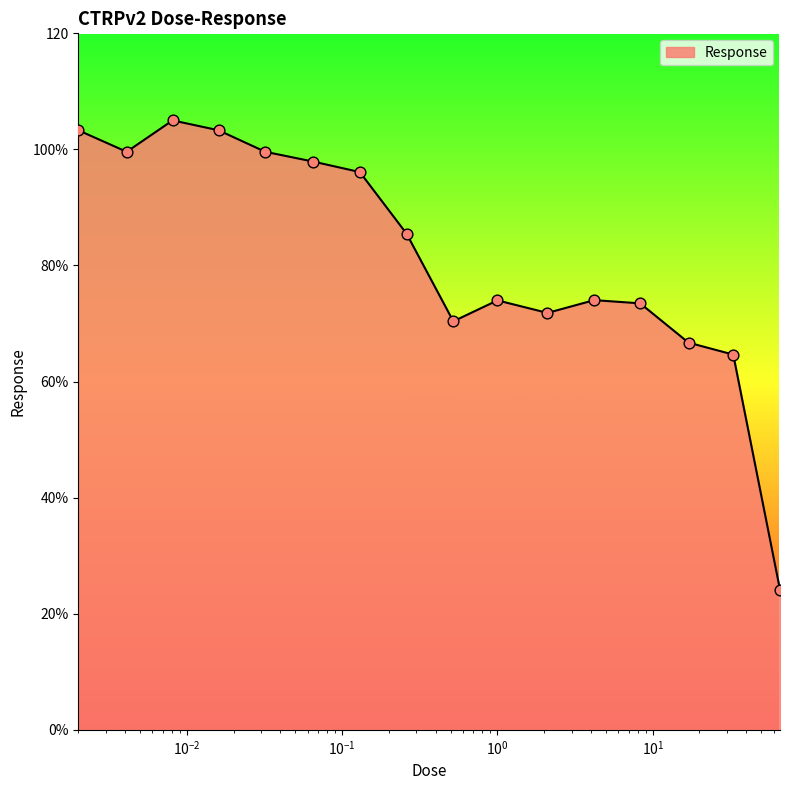

Does the chart have visible grid lines?

No